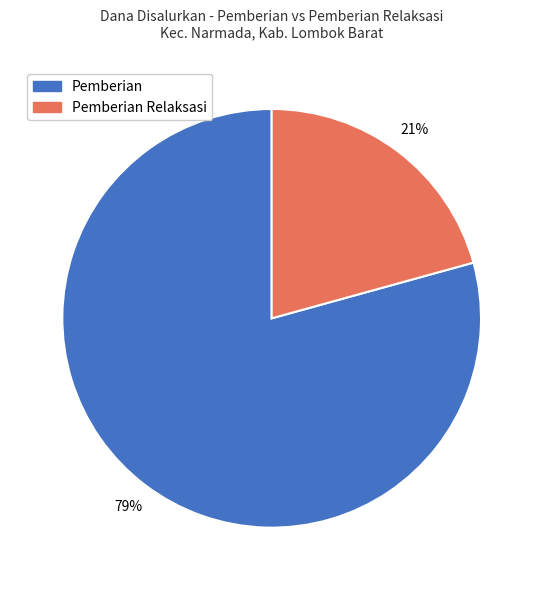

To the nearest percent, what is the average slice percentage?

50%